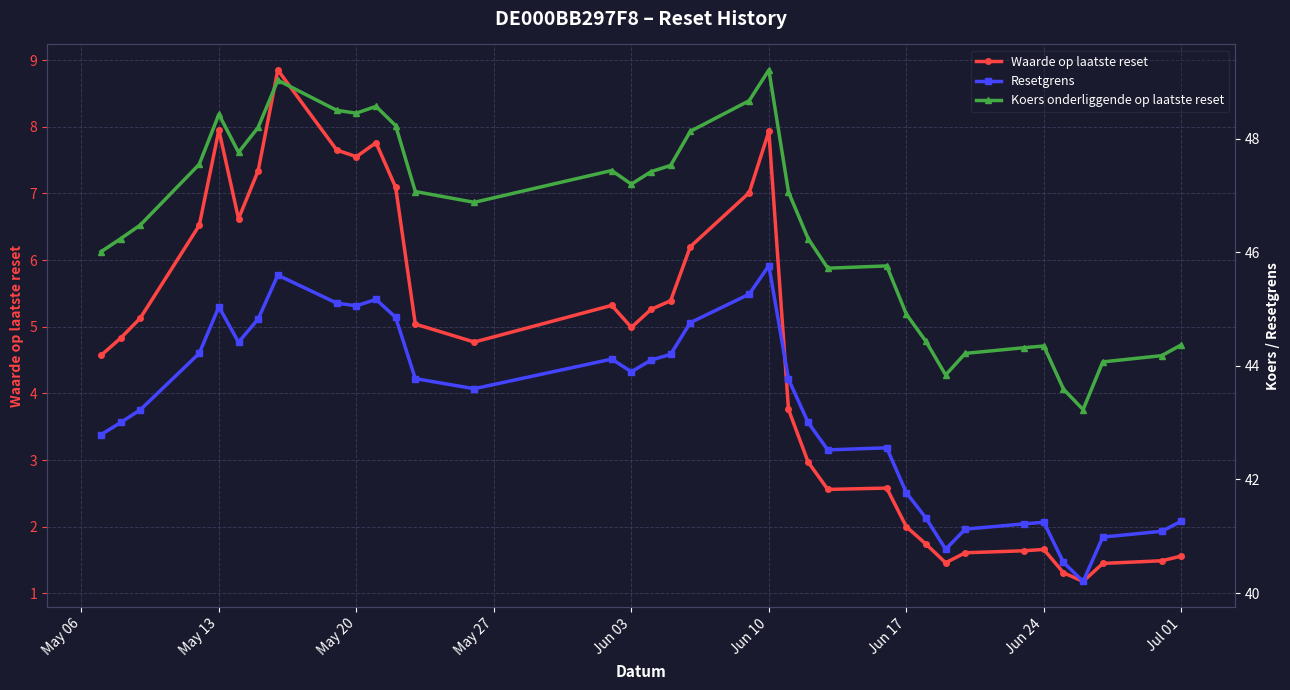

What are all the series names shown in the legend?

Waarde op laatste reset, Resetgrens, Koers onderliggende op laatste reset